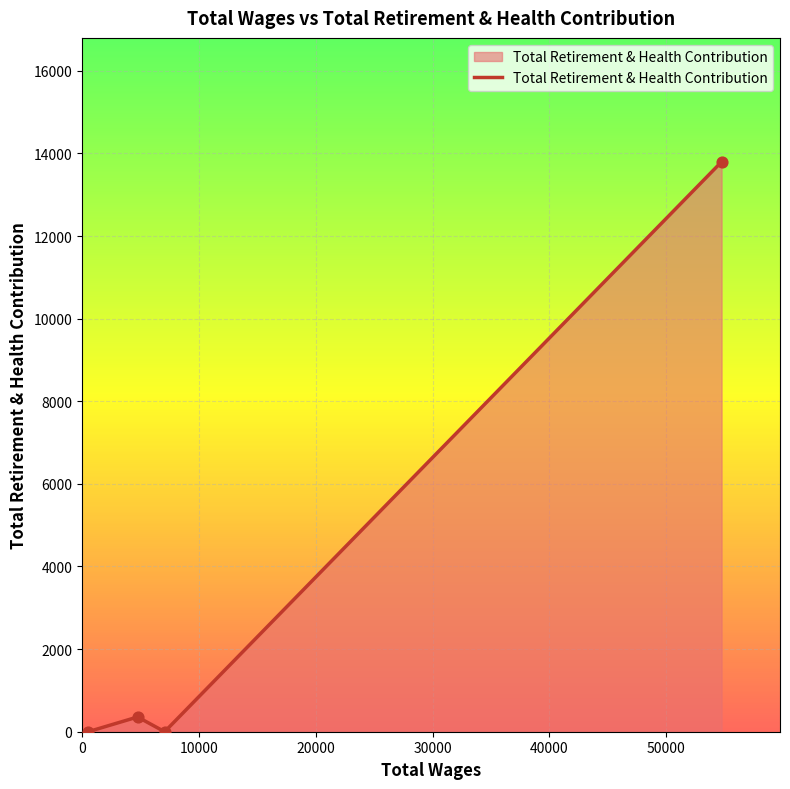

Which has a higher value, 54724.0 or 522.0?

54724.0